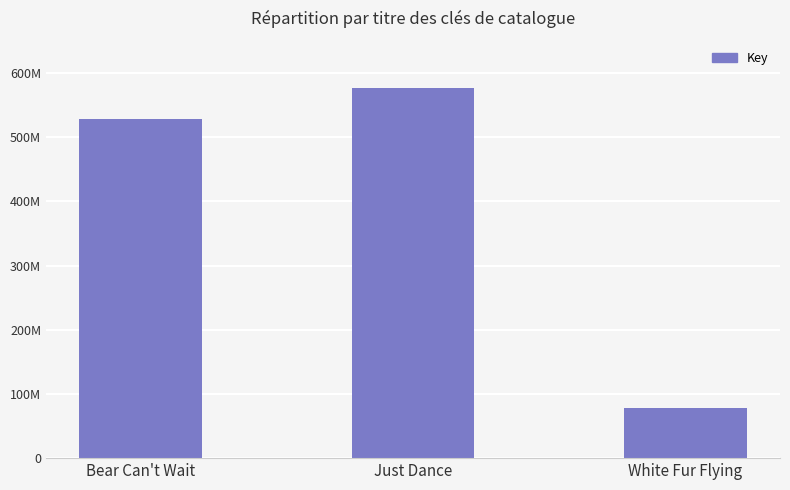

What is the ratio of the value at Bear Can't Wait to the value at White Fur Flying?

6.8